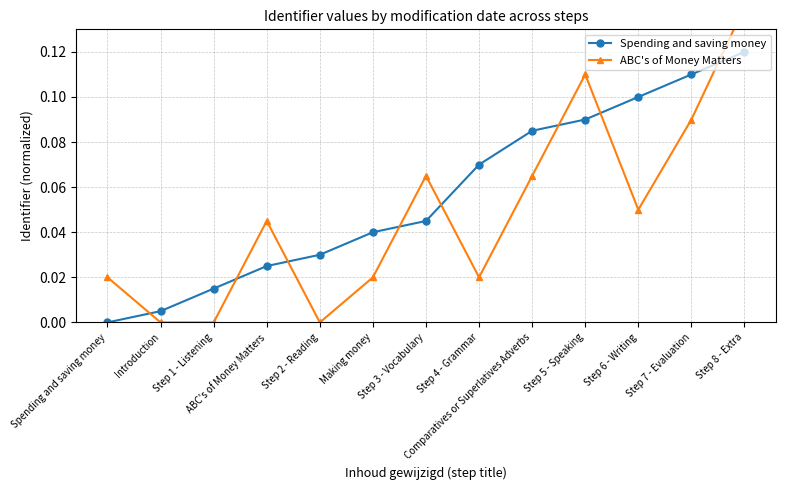

How many positive values does the ABC's of Money Matters series have?

10